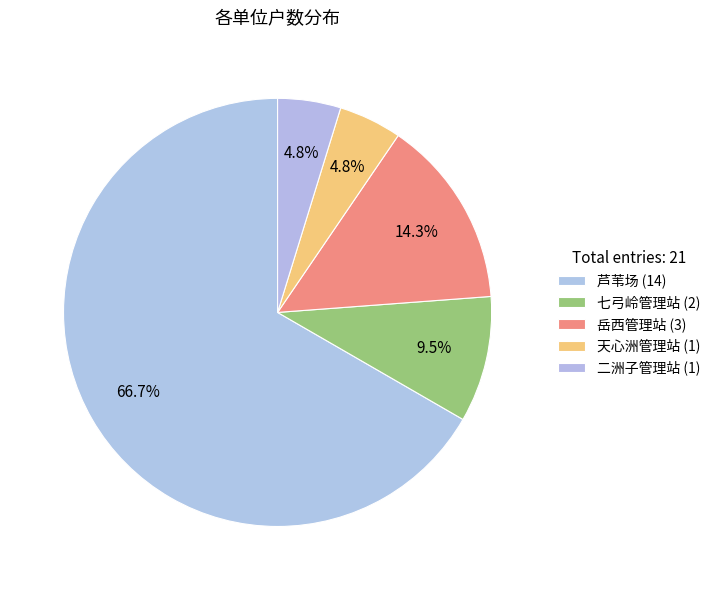

To the nearest percent, what portion does 天心洲管理站 represent?

5%